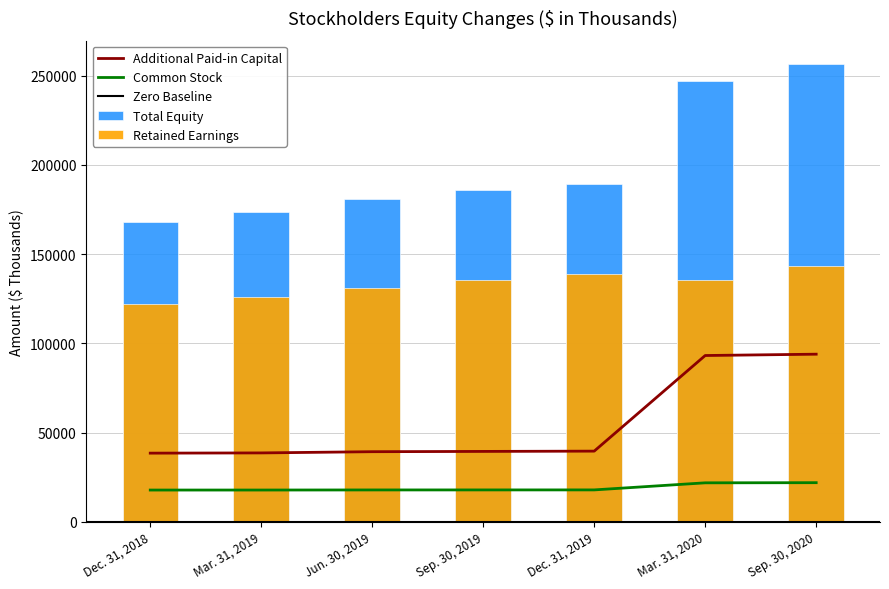

List the series in order of their overall mean, highest first.

Total, Retained Earnings, Additional Paid-in Capital, Common Stock